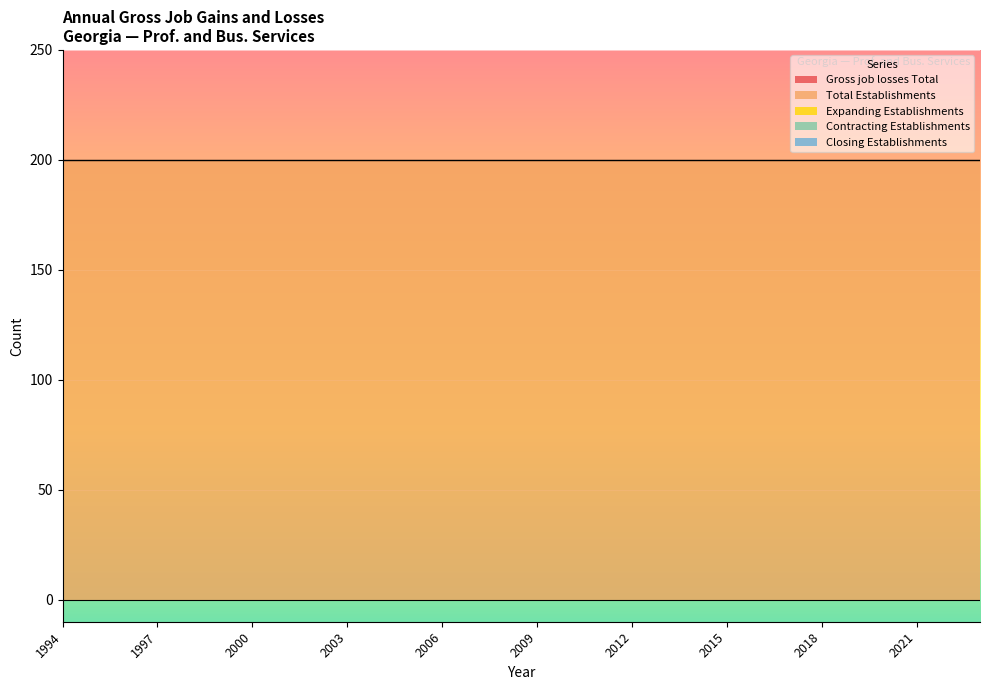

Is the value of Closing Establishments at 2021 greater than the value of Contracting Establishments at 2017?

No